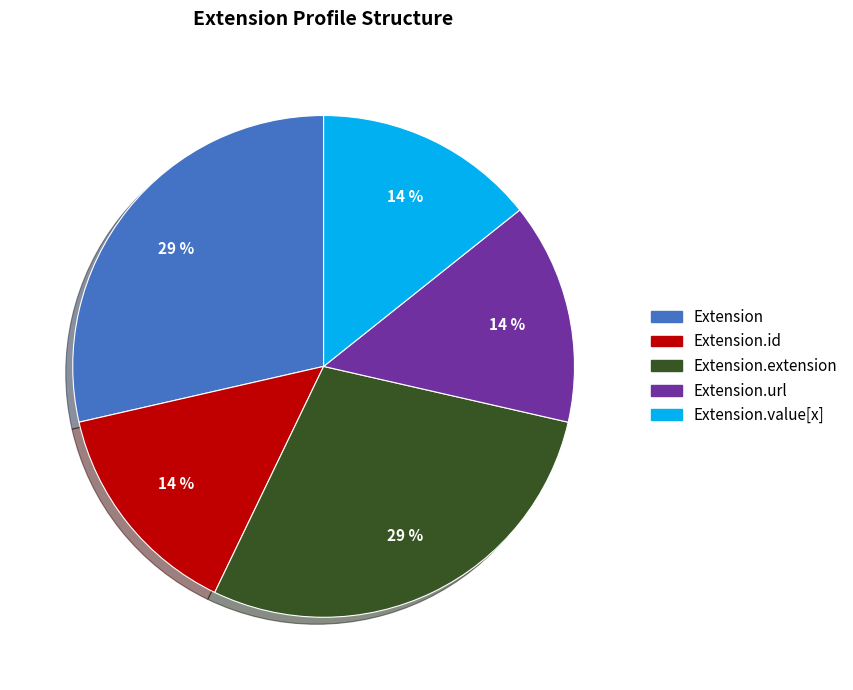

Count the number of slices in the pie.

5